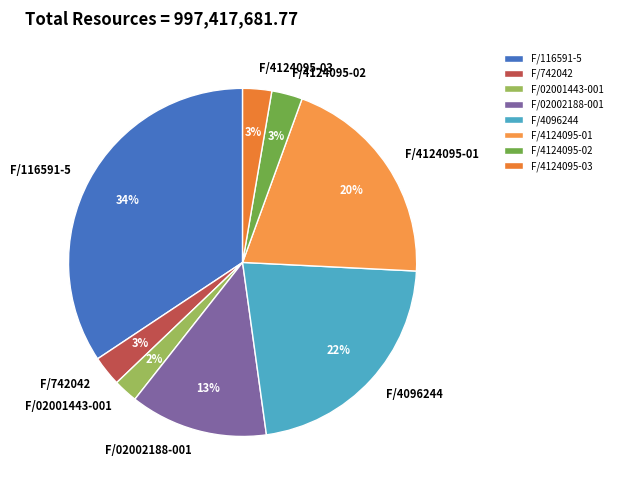

True or false: F/02001443-001 accounts for 17% of the total.

False